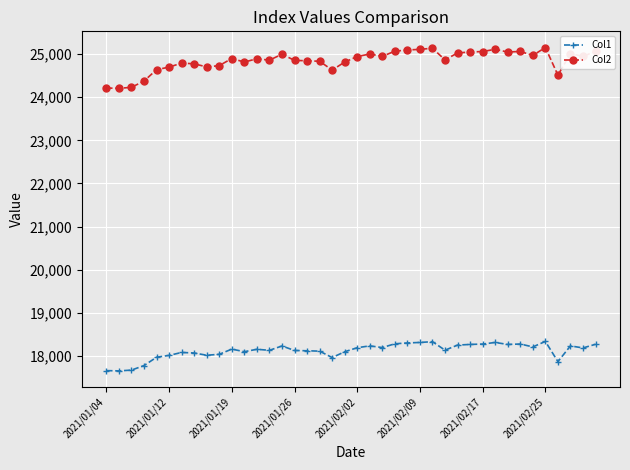

What are all the series names shown in the legend?

Col1, Col2